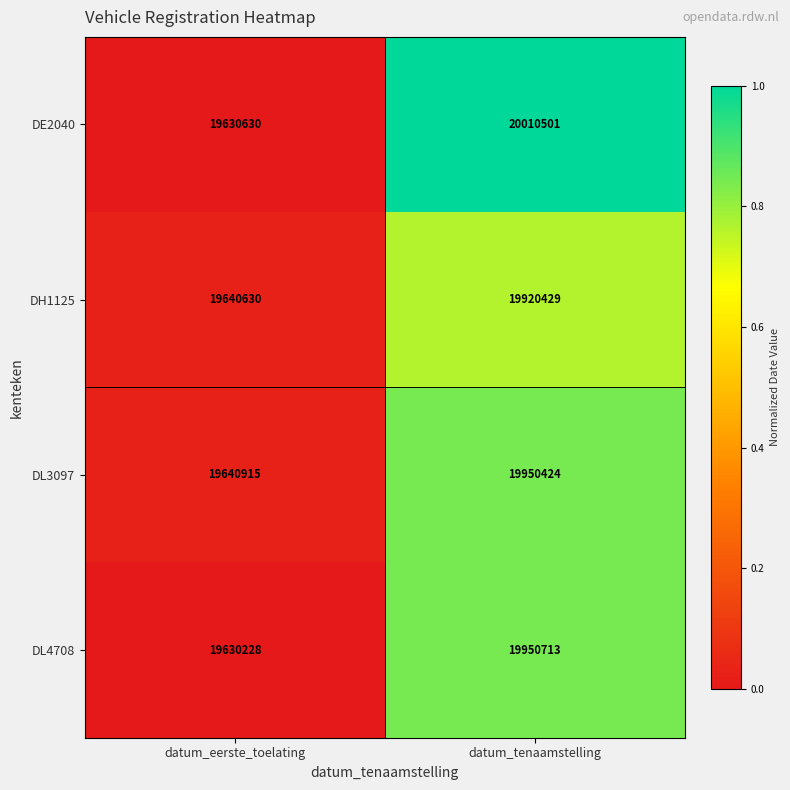

Reading left to right, transcribe all the data shown in this chart.

DE2040: 19630630	20010501
DH1125: 19640630	19920429
DL3097: 19640915	19950424
DL4708: 19630228	19950713